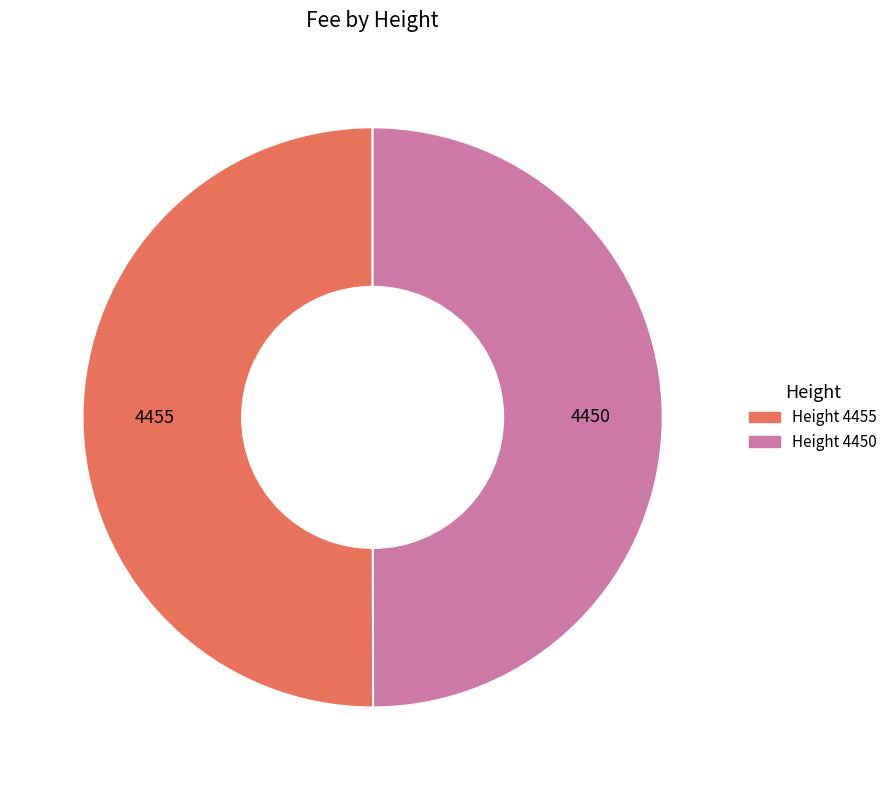

Count the number of slices in the pie.

2